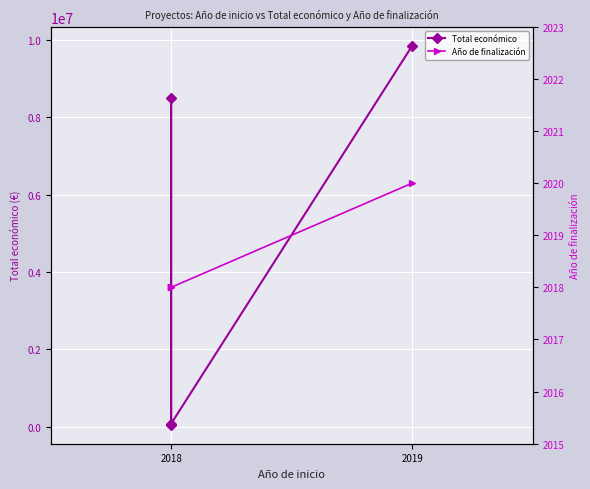

What is the maximum value for Total económico?

9847932